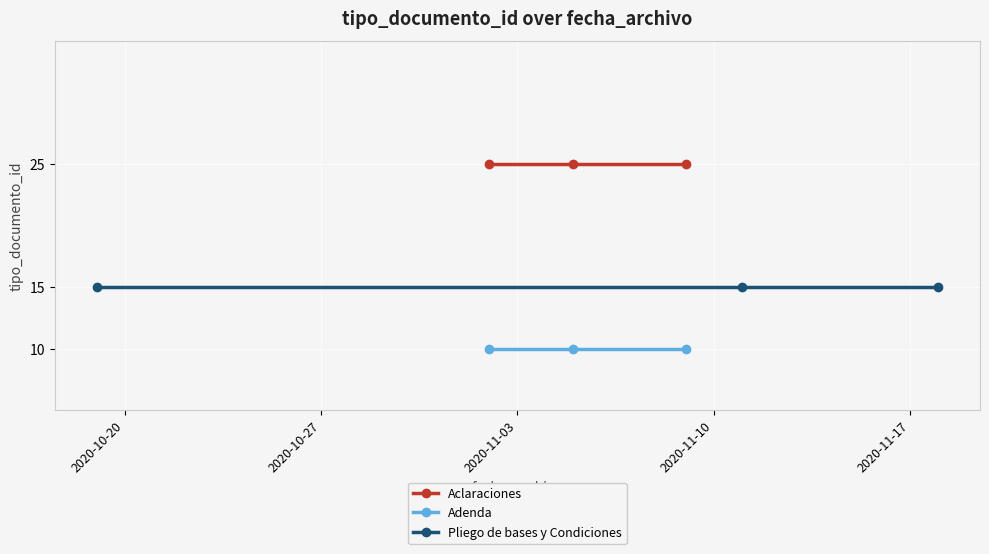

What is the value of the Aclaraciones point at the 2nd from the left?

25